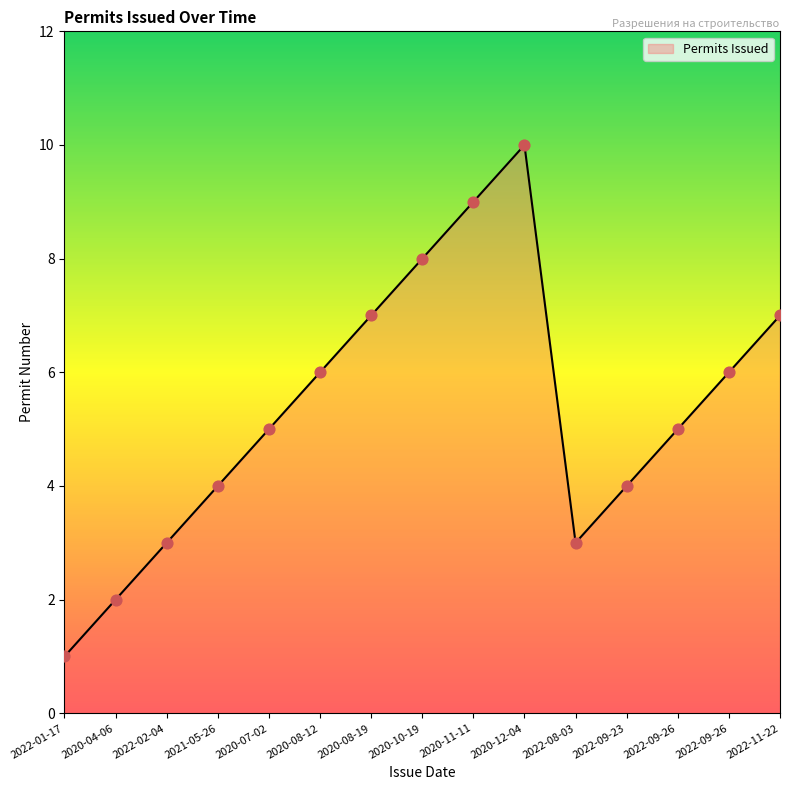

What is the change in value from 2020-04-06 to 2021-05-26?

+2